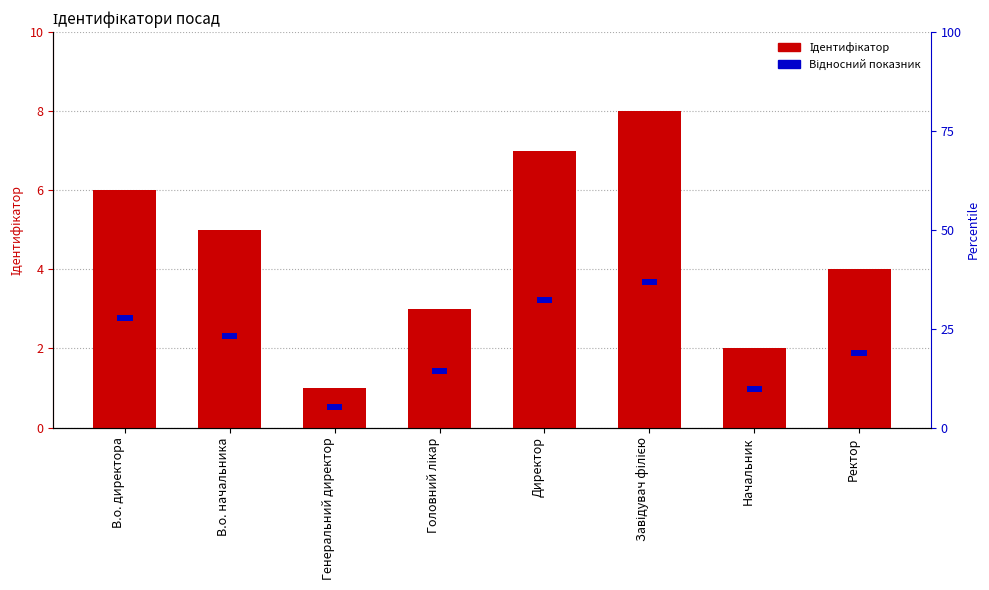

What is the value of the 1st bar from the left?

6